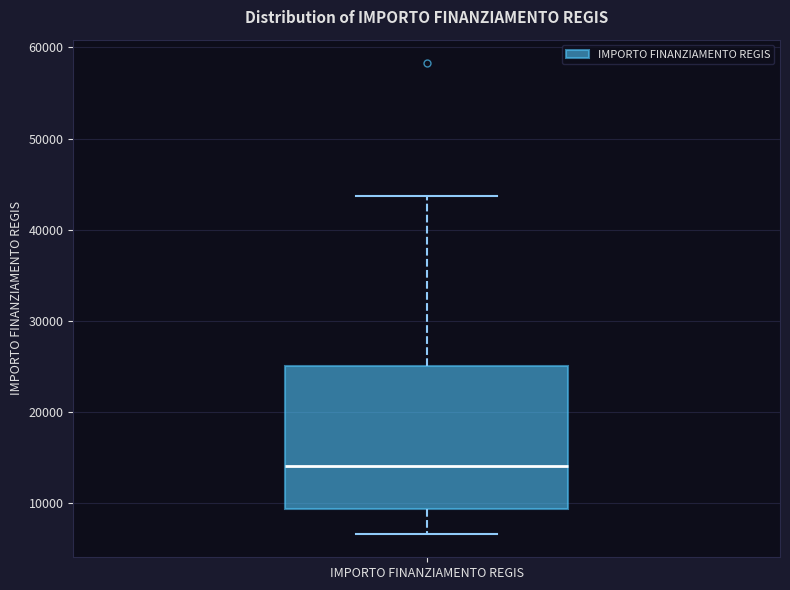

Where does the median line of the box for IMPORTO FINANZIAMENTO REGIS sit on the y-axis? The values are not printed on the chart, so give them approximately, as read against the axis.

14000